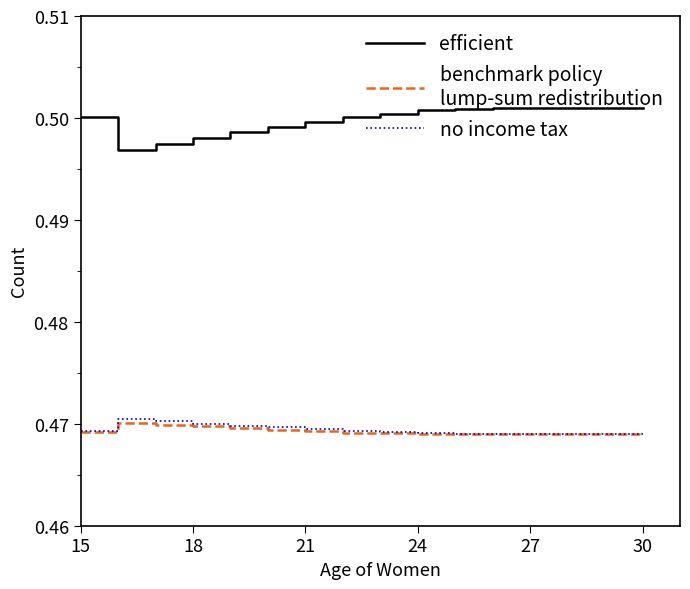

The efficient series shows 0.9 at 13. True or false?

False